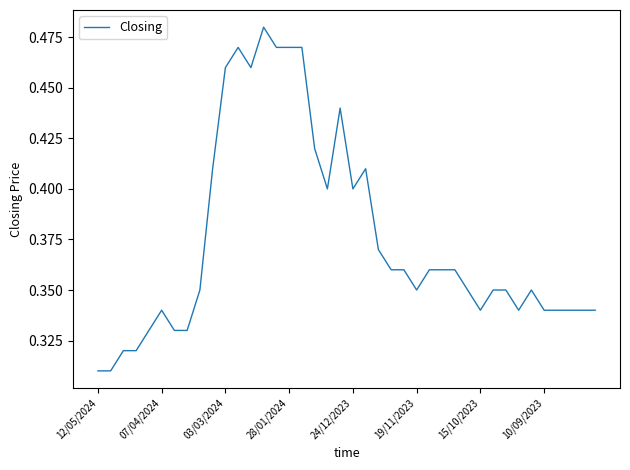

The value at 24/12/2023 is 0.4. True or false?

True